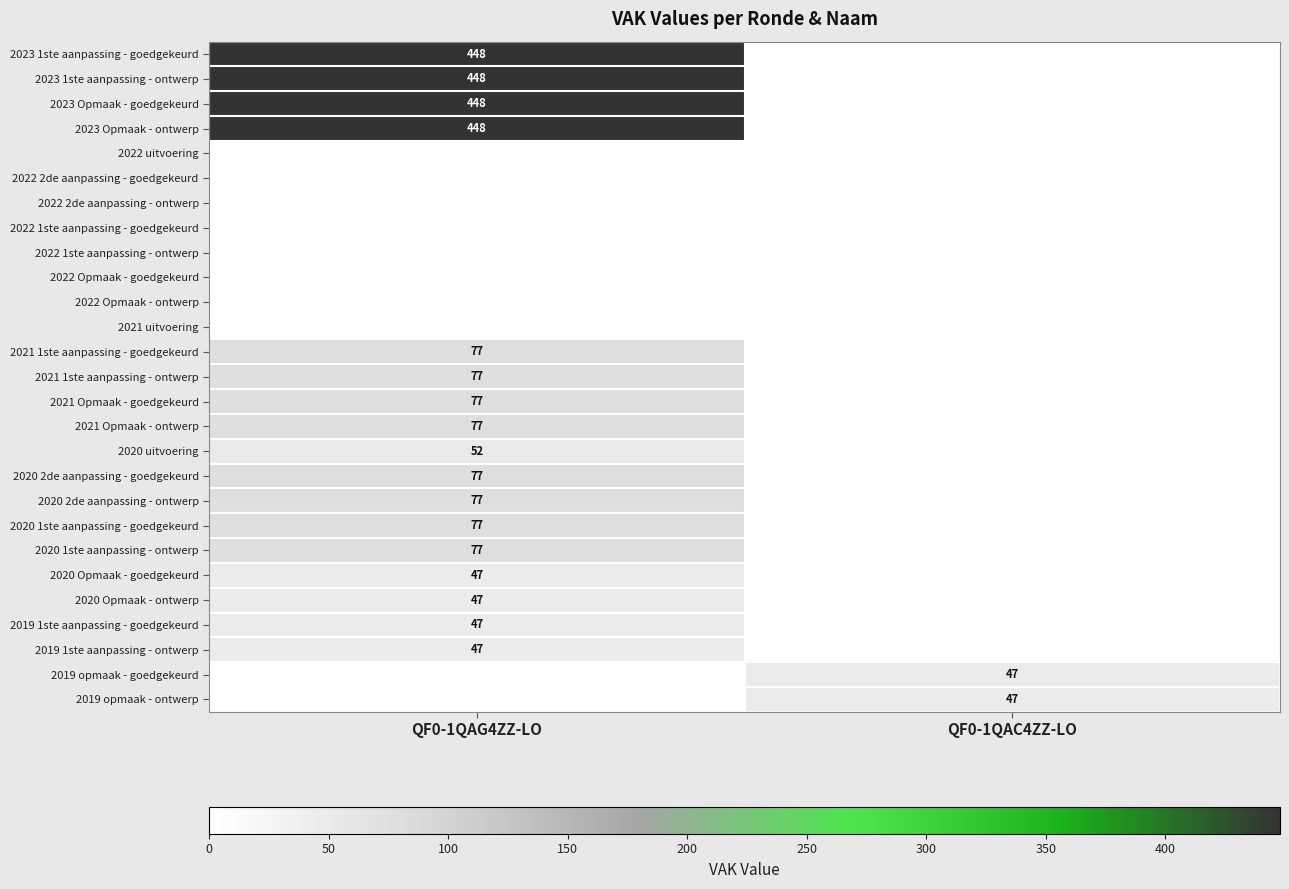

The value of 2020 uitvoering at QF0-1QAG4ZZ-LO is 89. True or false?

False